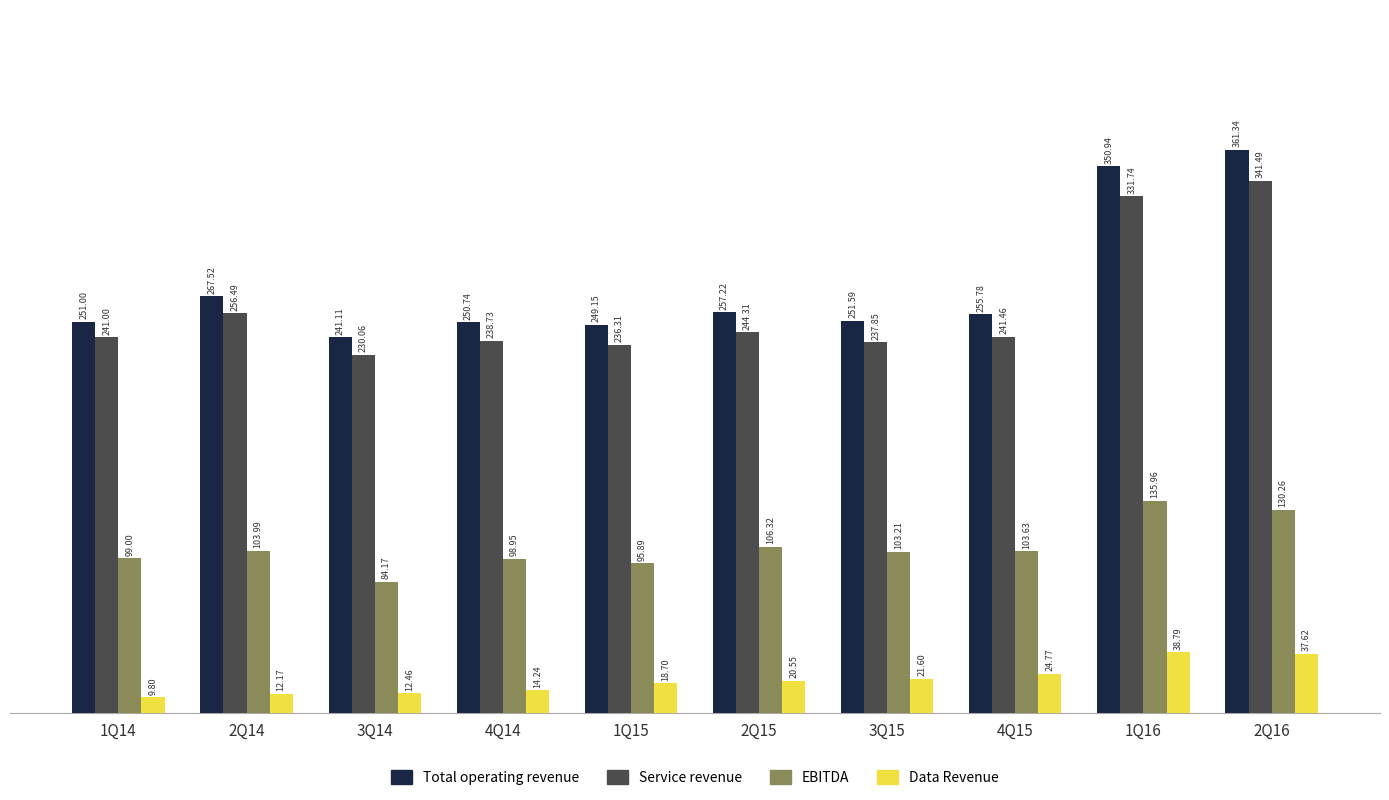

At 2Q16, list the series in order from smallest to largest.

Data Revenue, EBITDA, Service revenue, Total operating revenue